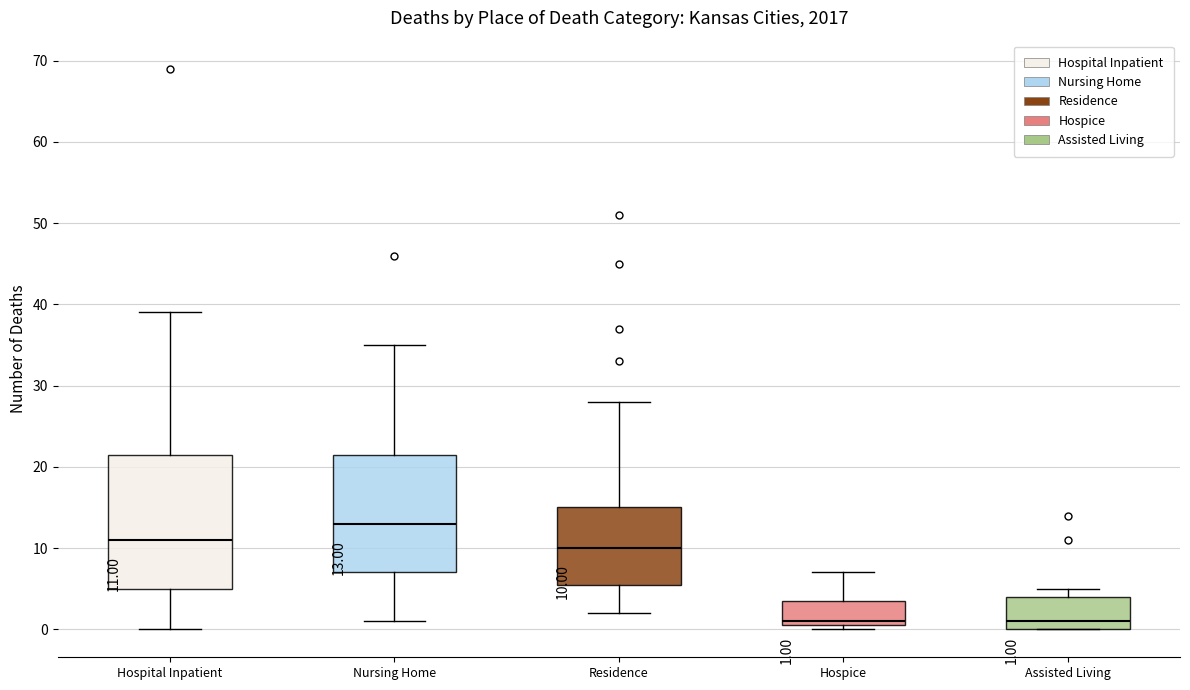

Comparing the boxes themselves (not the whiskers), which one is the tallest?

Hospital Inpatient